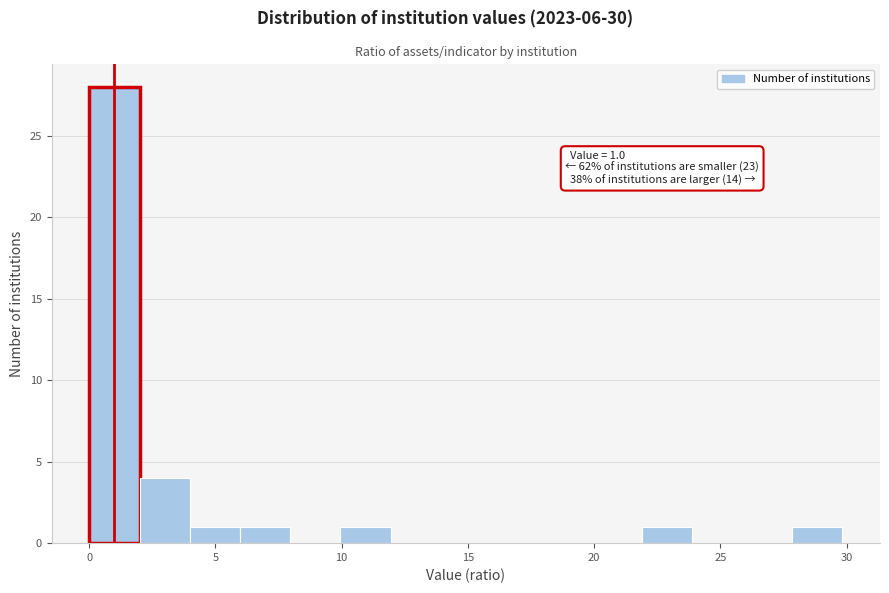

Around what value on the x-axis is the tallest bar? Give the approximate position of its centre, as read against the axis.

1.0